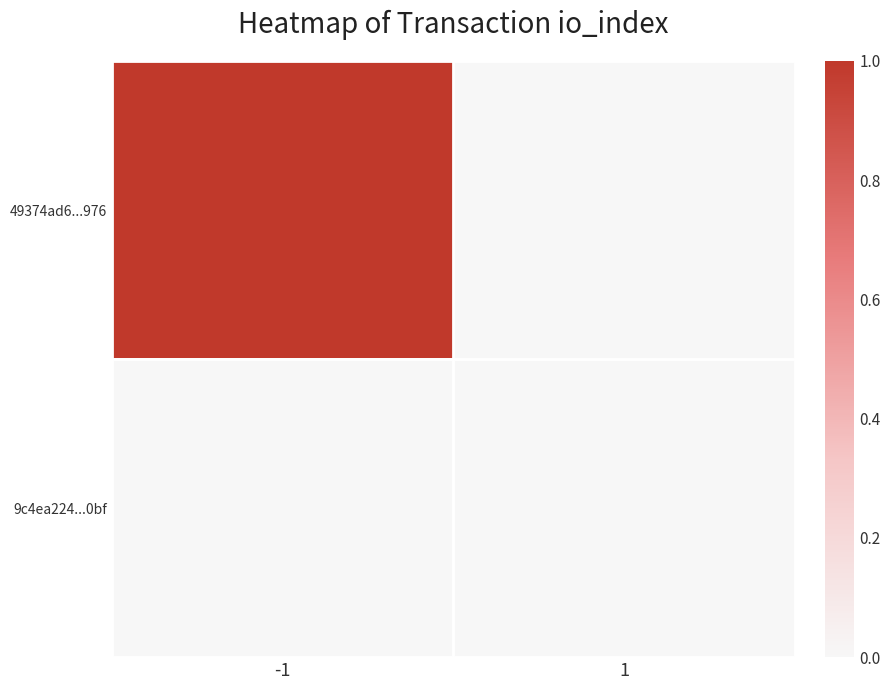

What is the total value across all series at -1?

1